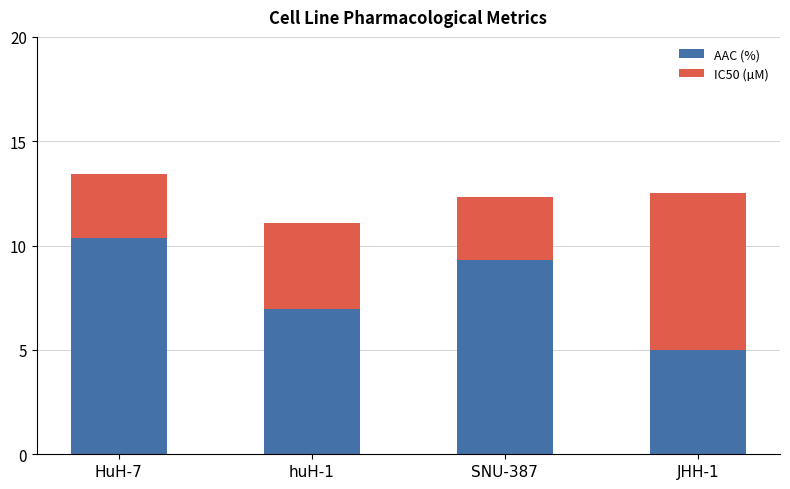

At which category is the sum across all series the highest?

HuH-7